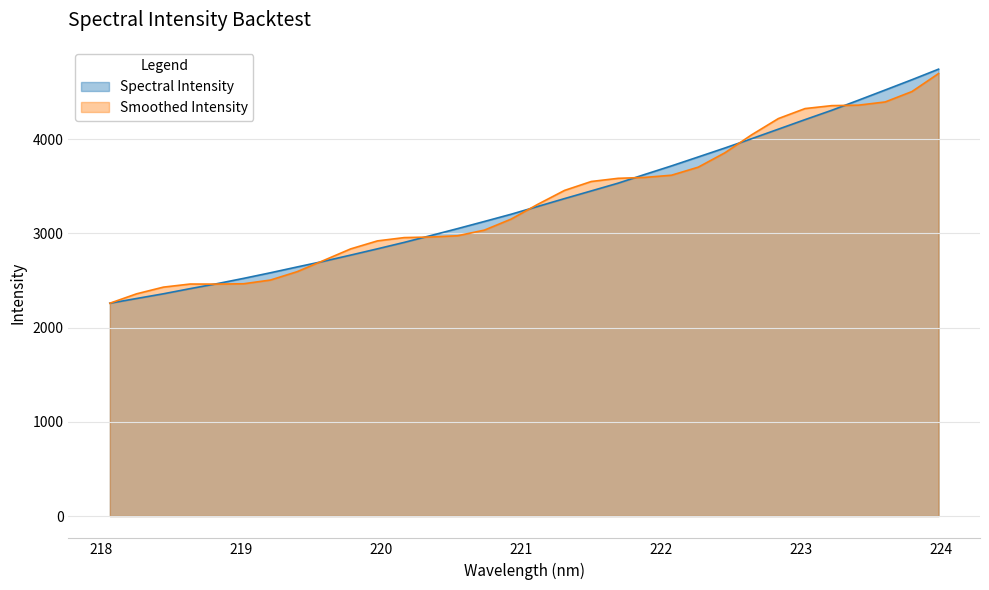

What is the label of the 17th point from the right?

220.9264